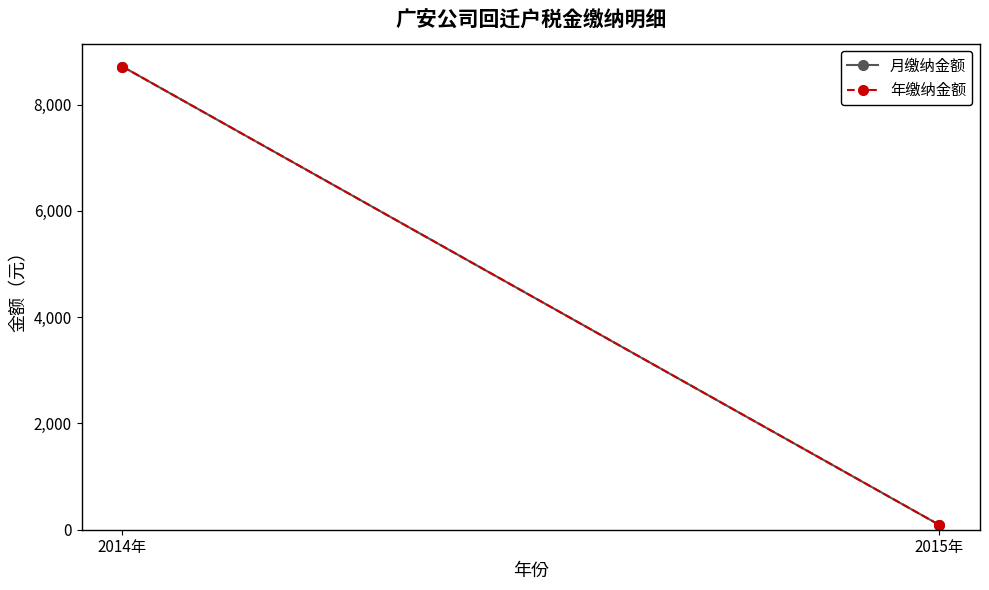

Which series has the largest total across all categories?

月缴纳金额